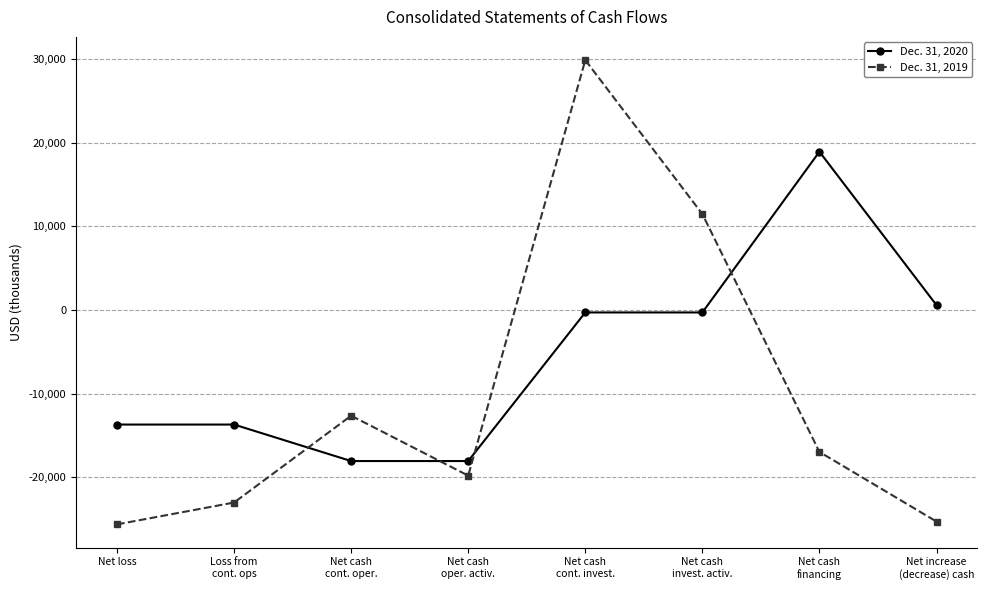

Does the chart have visible grid lines?

Yes